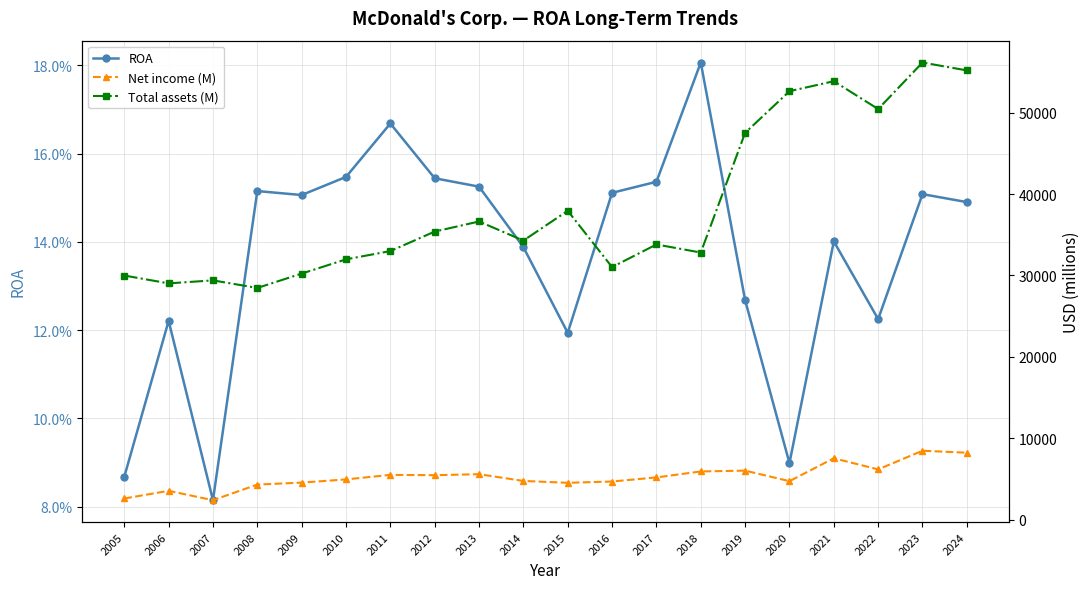

How many lines are shown in the chart?

3